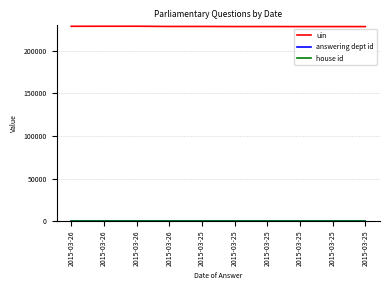

The uin series shows 228693 at 2015-03-25. True or false?

True